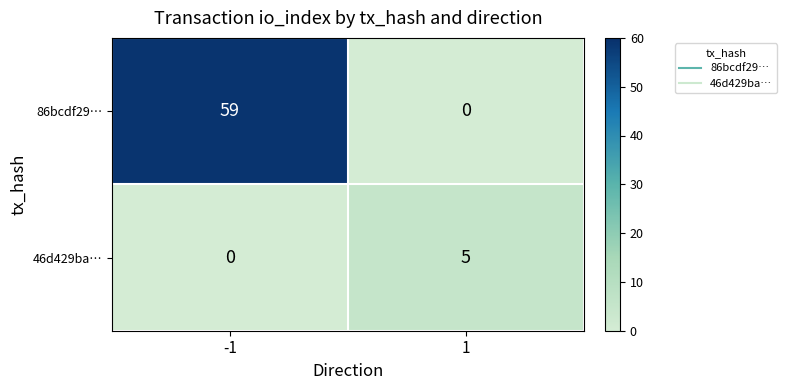

Between -1 and 1, which series saw the biggest shift?

86bcdf29…